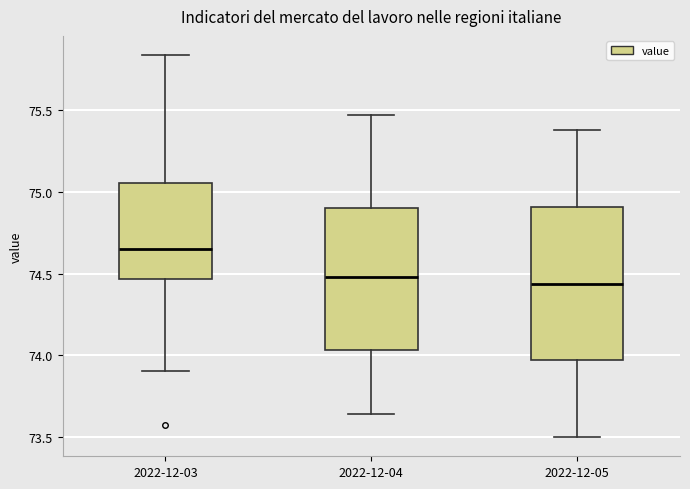

Where does the lower whisker of the box for 2022-12-05 end on the y-axis? The values are not printed on the chart, so give them approximately, as read against the axis.

73.50